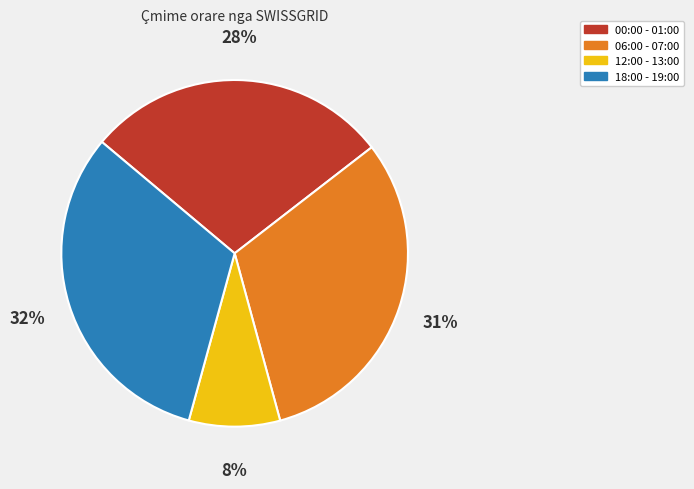

Rank the categories by value from highest to lowest.

18:00 - 19:00, 06:00 - 07:00, 00:00 - 01:00, 12:00 - 13:00